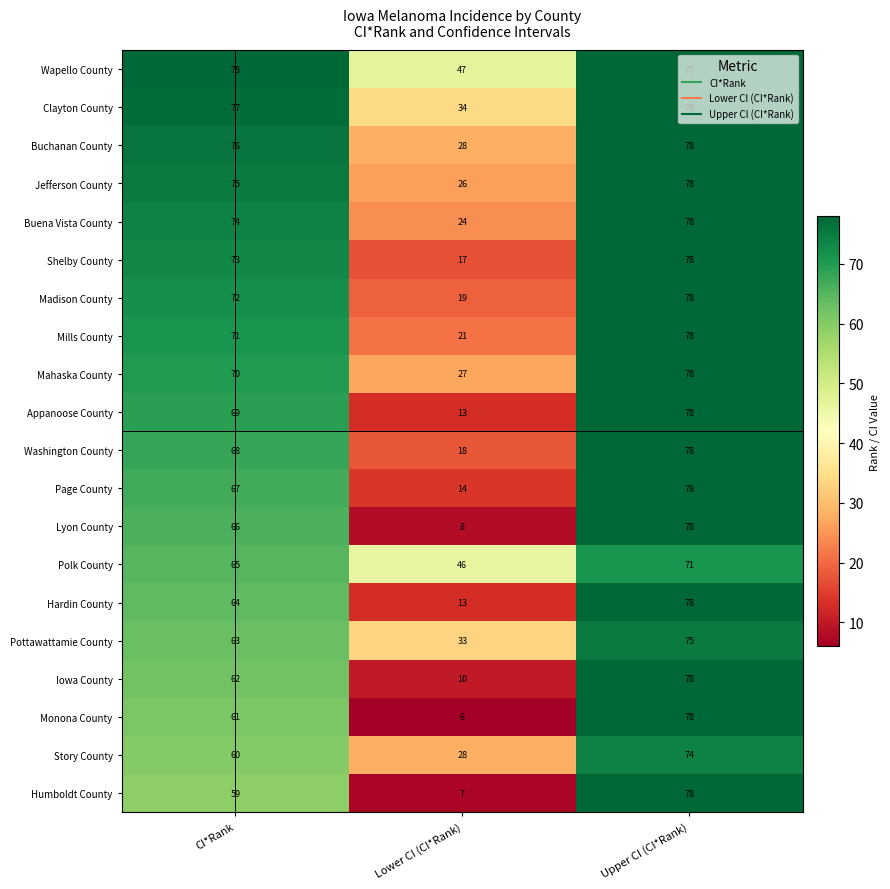

Rank the categories by Mahaska County value from highest to lowest.

Upper CI (CI*Rank), CI*Rank, Lower CI (CI*Rank)